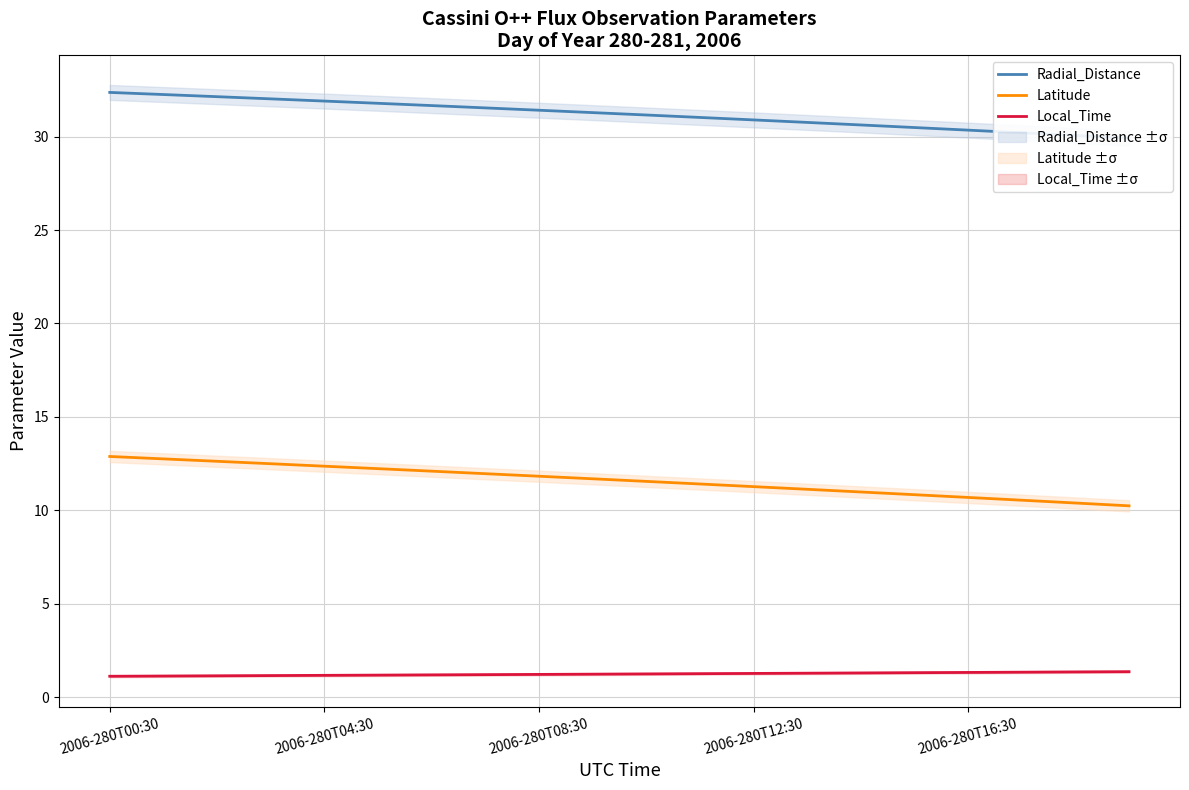

True or false: Local_Time has a value of 1.2 at 2006-280T04:30.

True